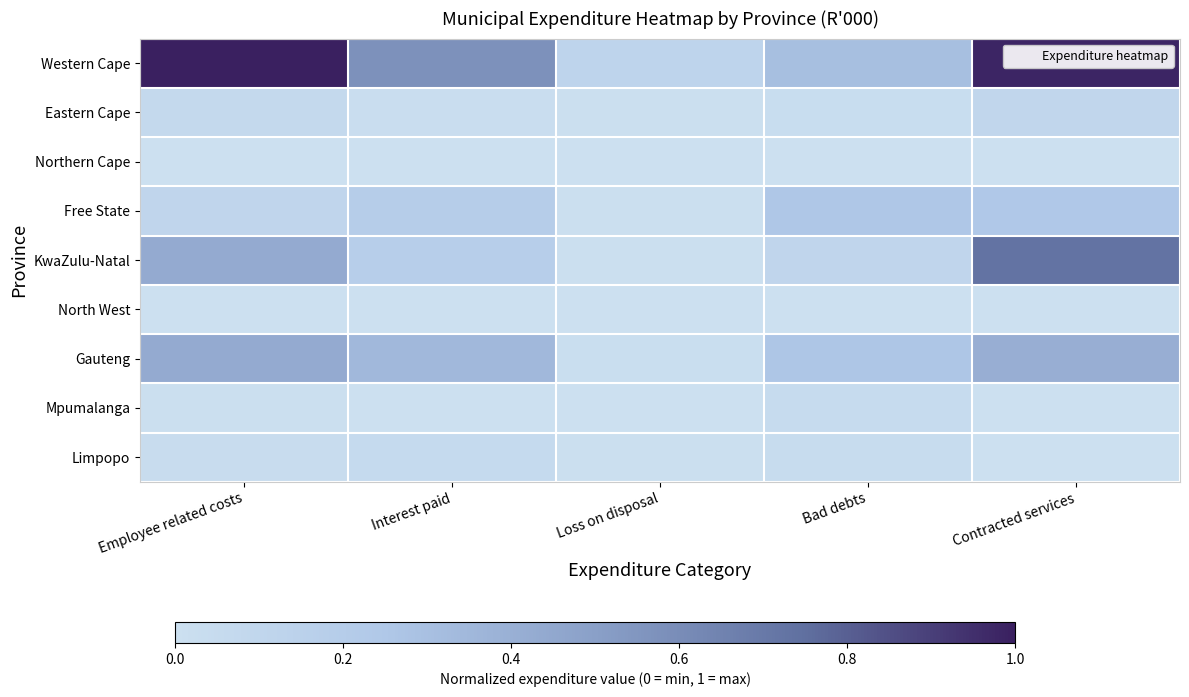

How many categories are shown in the chart?

5